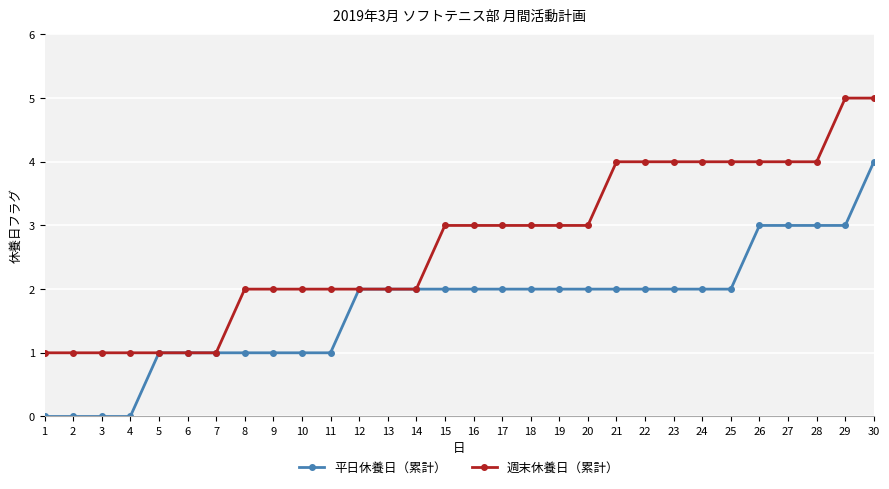

What is the greatest value displayed?

5